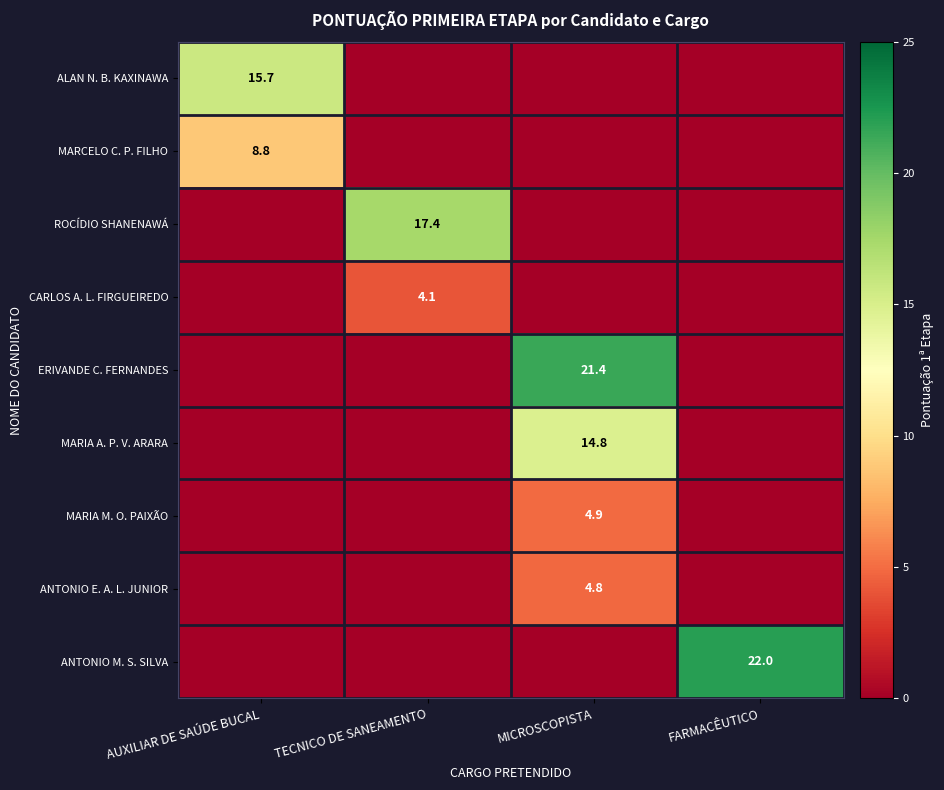

The value of ERIVANDE C. FERNANDES at MICROSCOPISTA is 21.4. True or false?

True